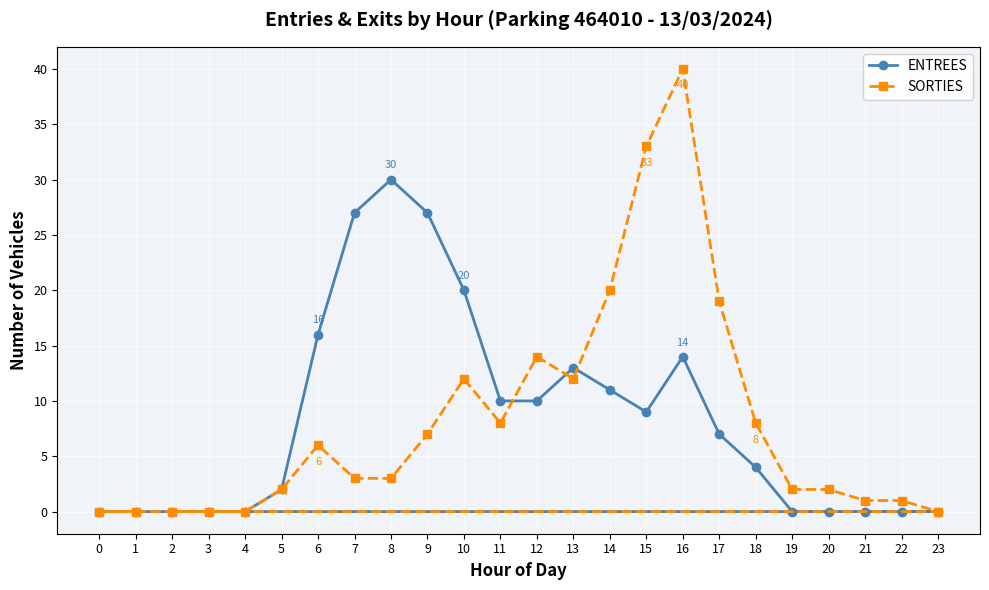

Is this an area chart (filled region under the line)?

No